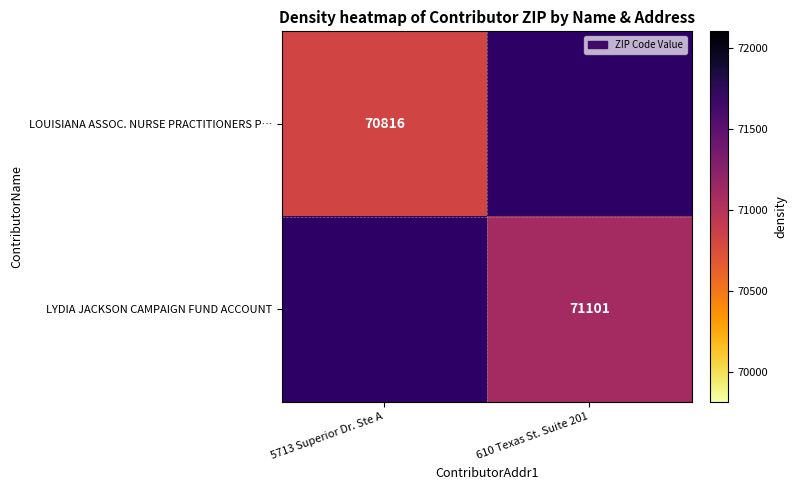

Is it true that LYDIA JACKSON CAMPAIGN FUND ACCOUNT equals 97746 at 610 Texas St. Suite 201?

False